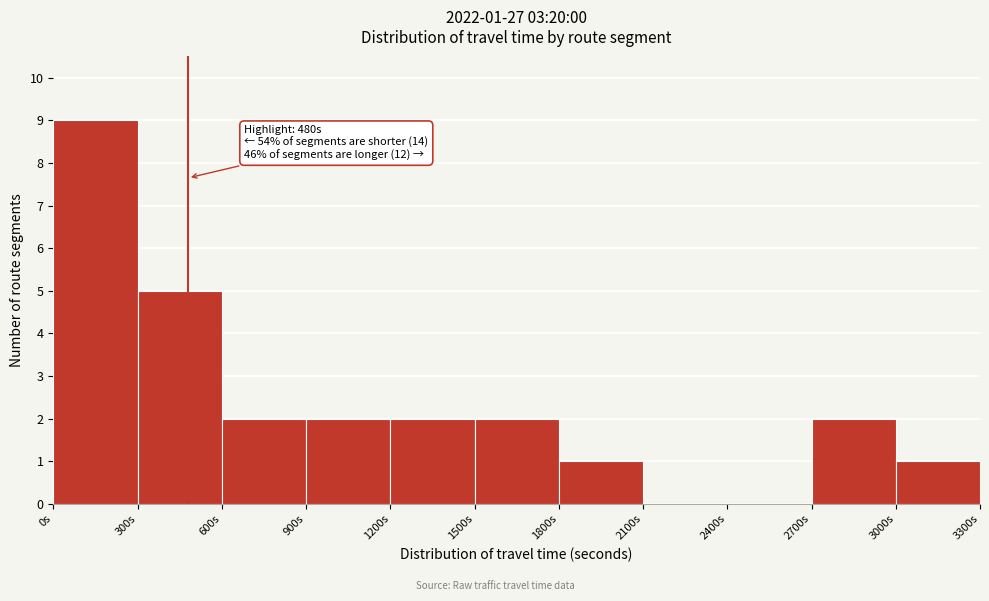

Which range on the x-axis has the tallest bar?

0 to 300